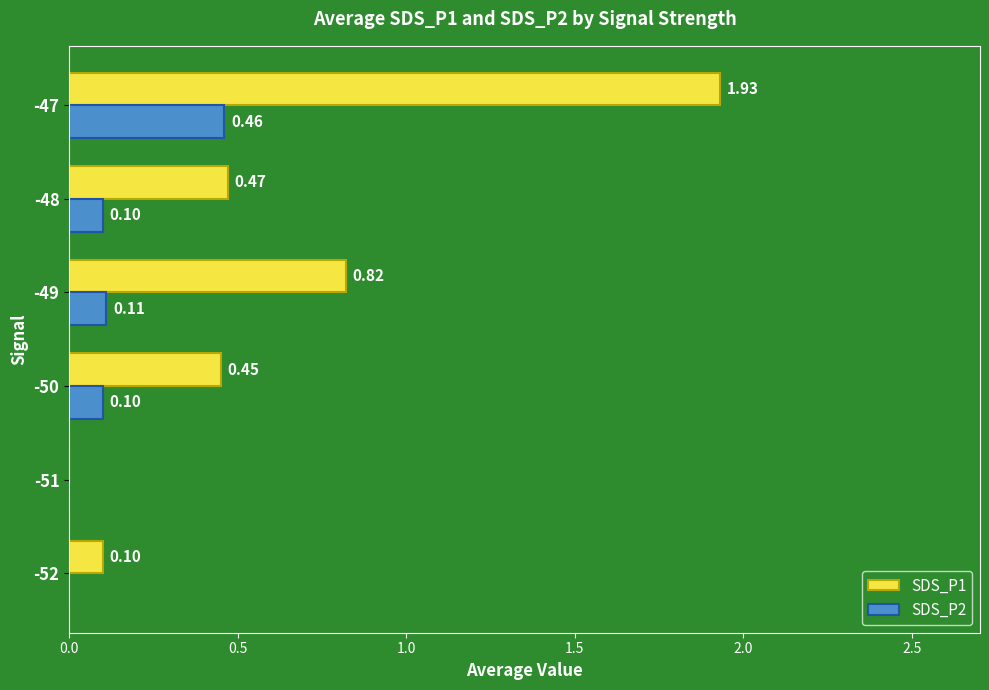

What is the sum of all SDS_P1 values?

3.8